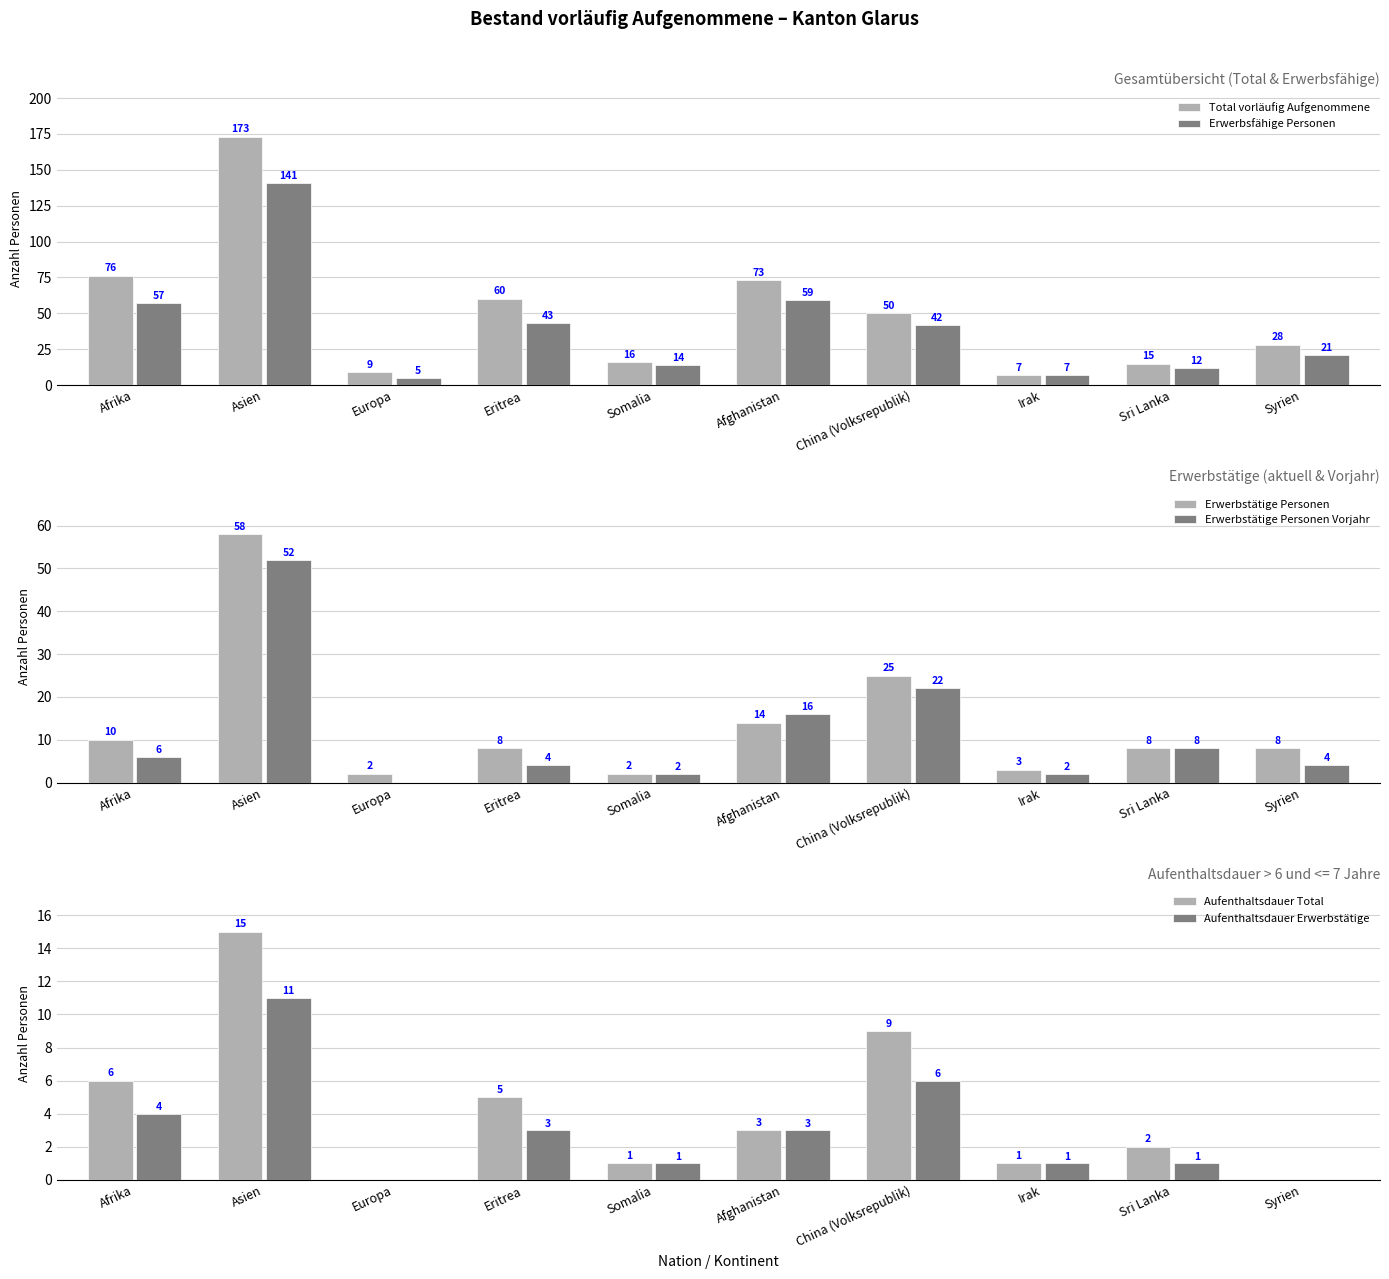

What is the label of the 8th bar from the right?

Europa